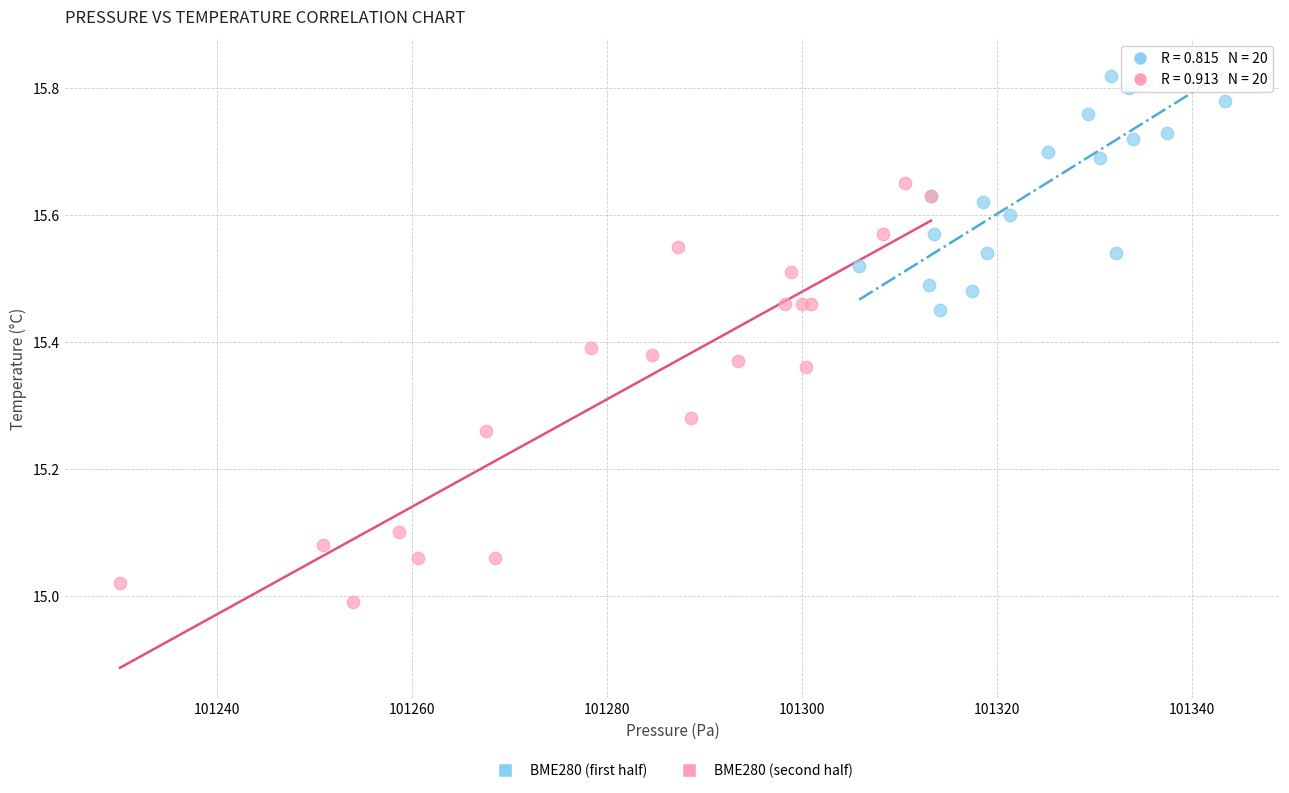

Which series reaches the maximum Y coordinate?

BME280 (first half)